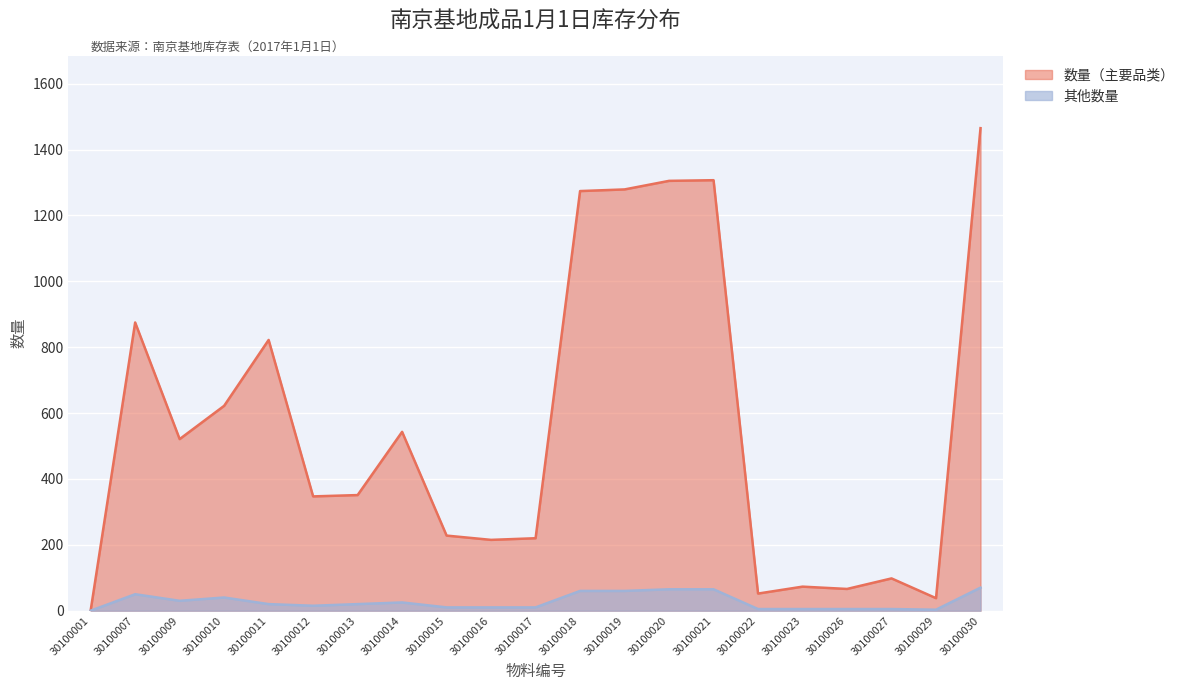

How many lines are shown in the chart?

2